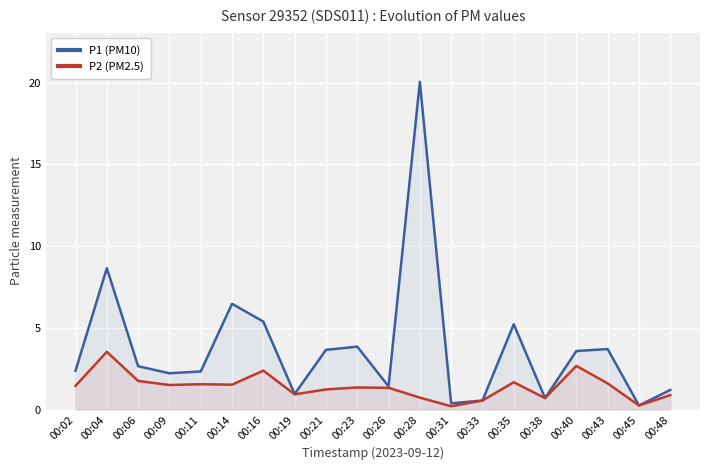

True or false: P2 (PM2.5) and P1 (PM10) intersect in this chart.

False